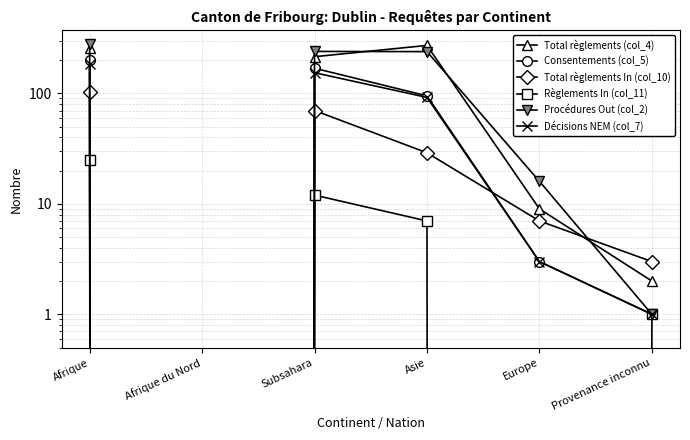

What is the sum of the Consentements (col_5) values at Europe and Provenance inconnu?

4